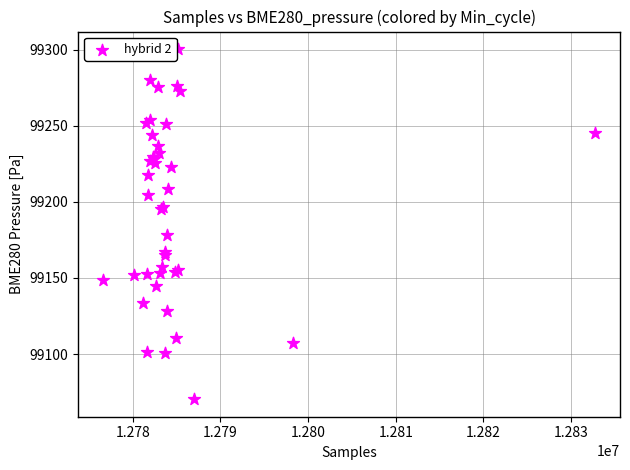

What Y value in the scatter plot is closest to 99185?

99178.5